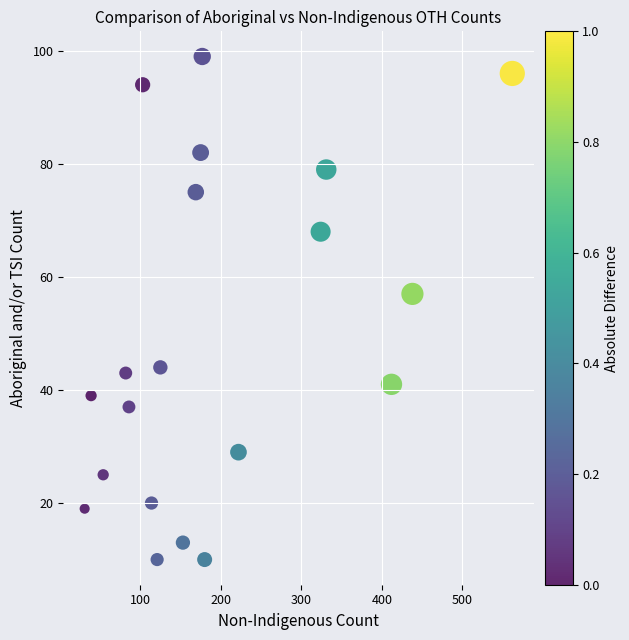

What Y value in the scatter plot is closest to 54?

57